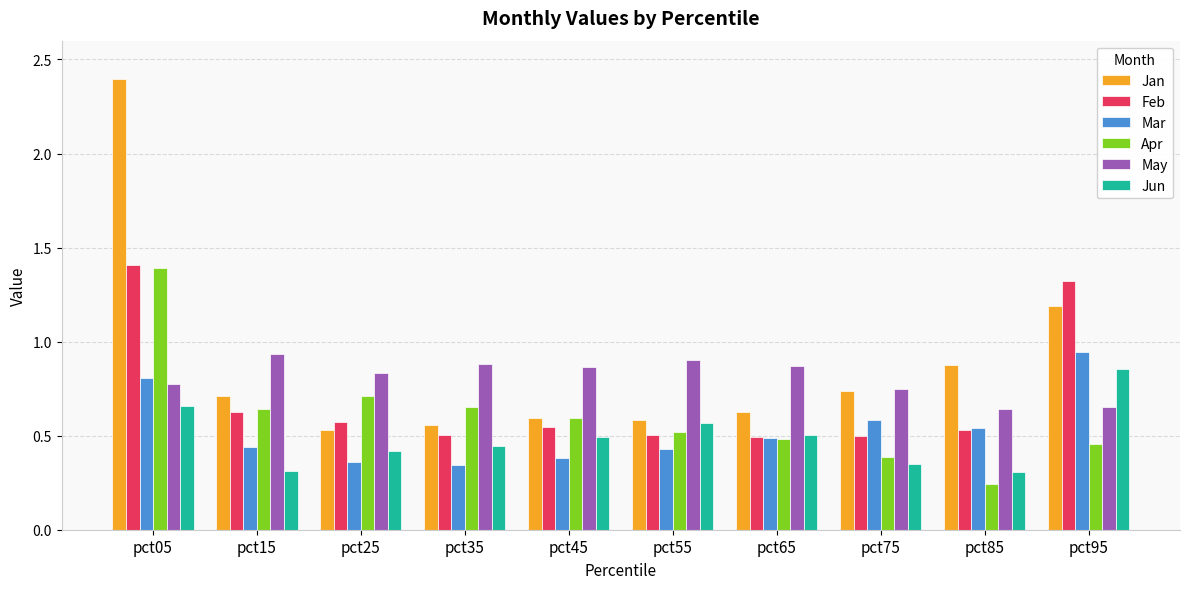

Which series has the largest range (max minus min)?

Jan